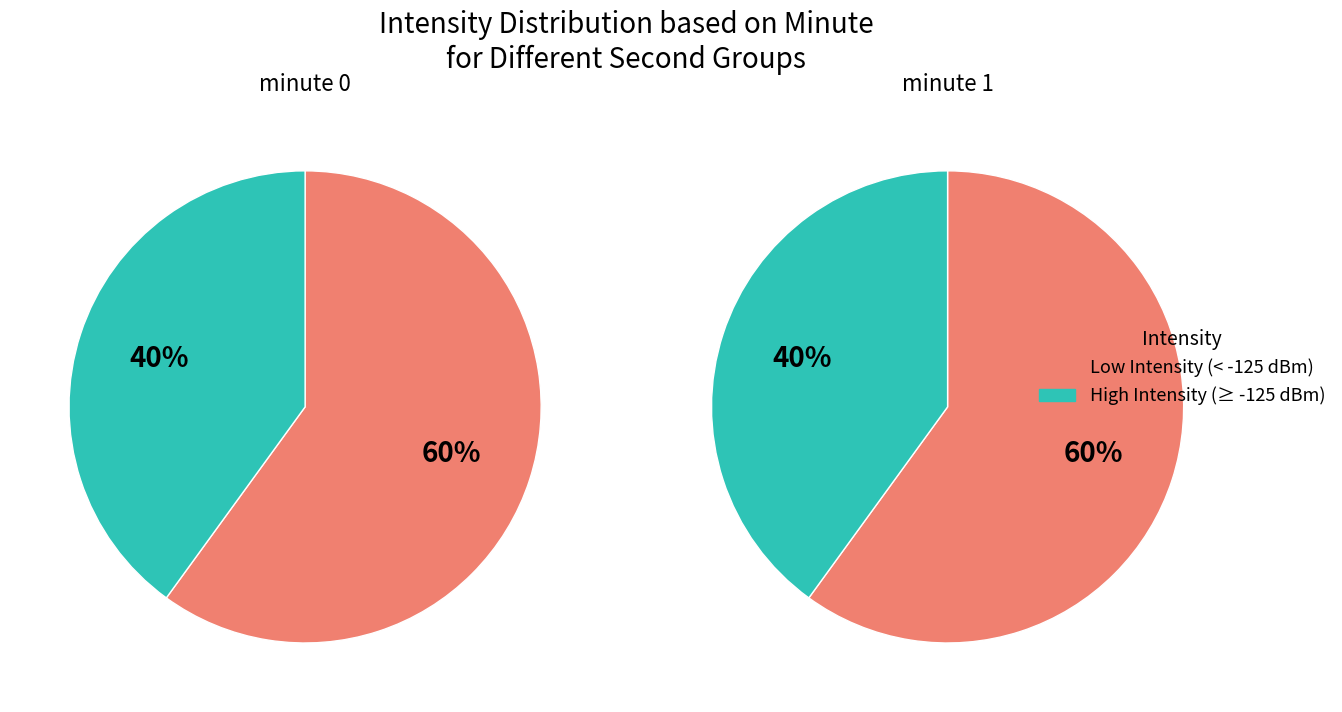

The minute 1 slice represents 35% of the pie. True or false?

False